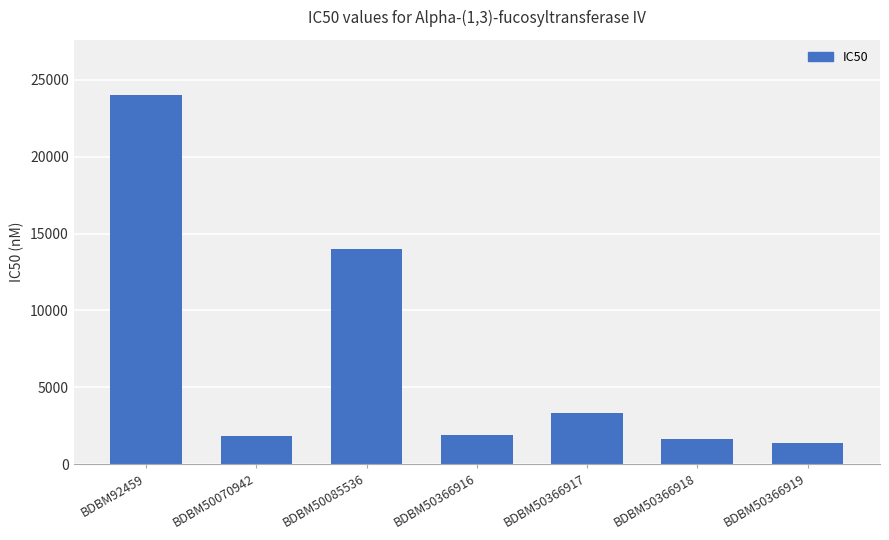

The value at BDBM50366918 is 1618. True or false?

True